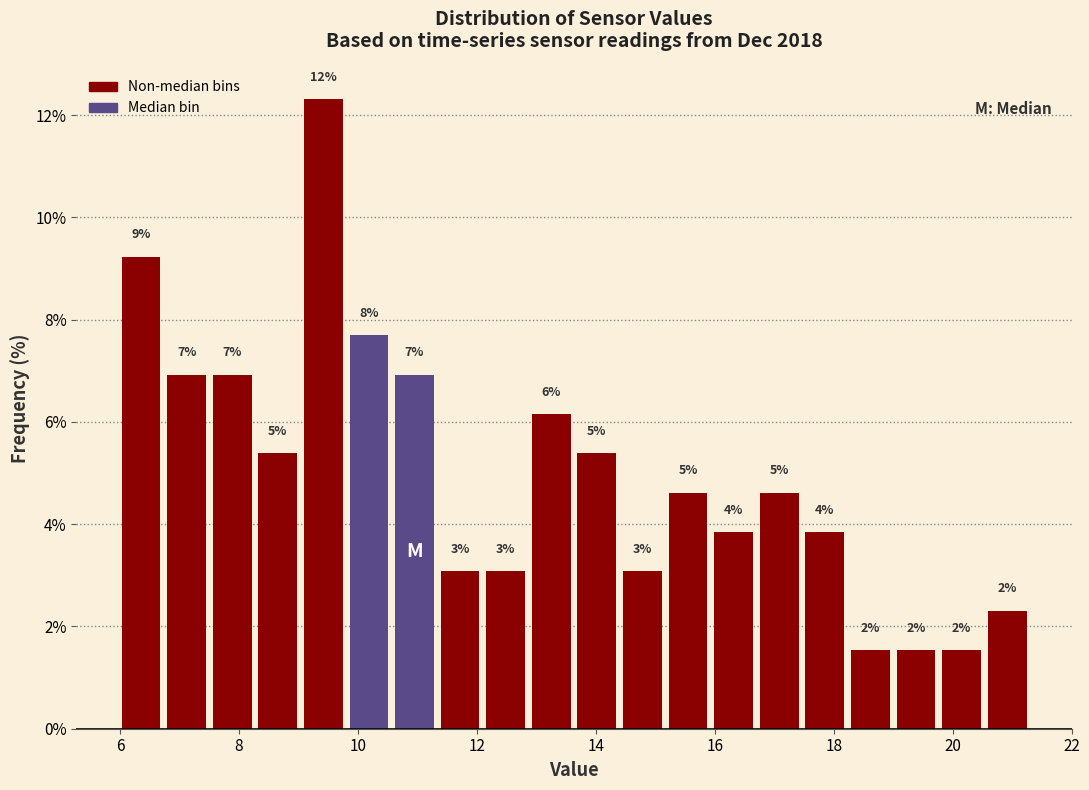

Around what value on the x-axis is the tallest bar? Give the approximate position of its centre, as read against the axis.

9.4